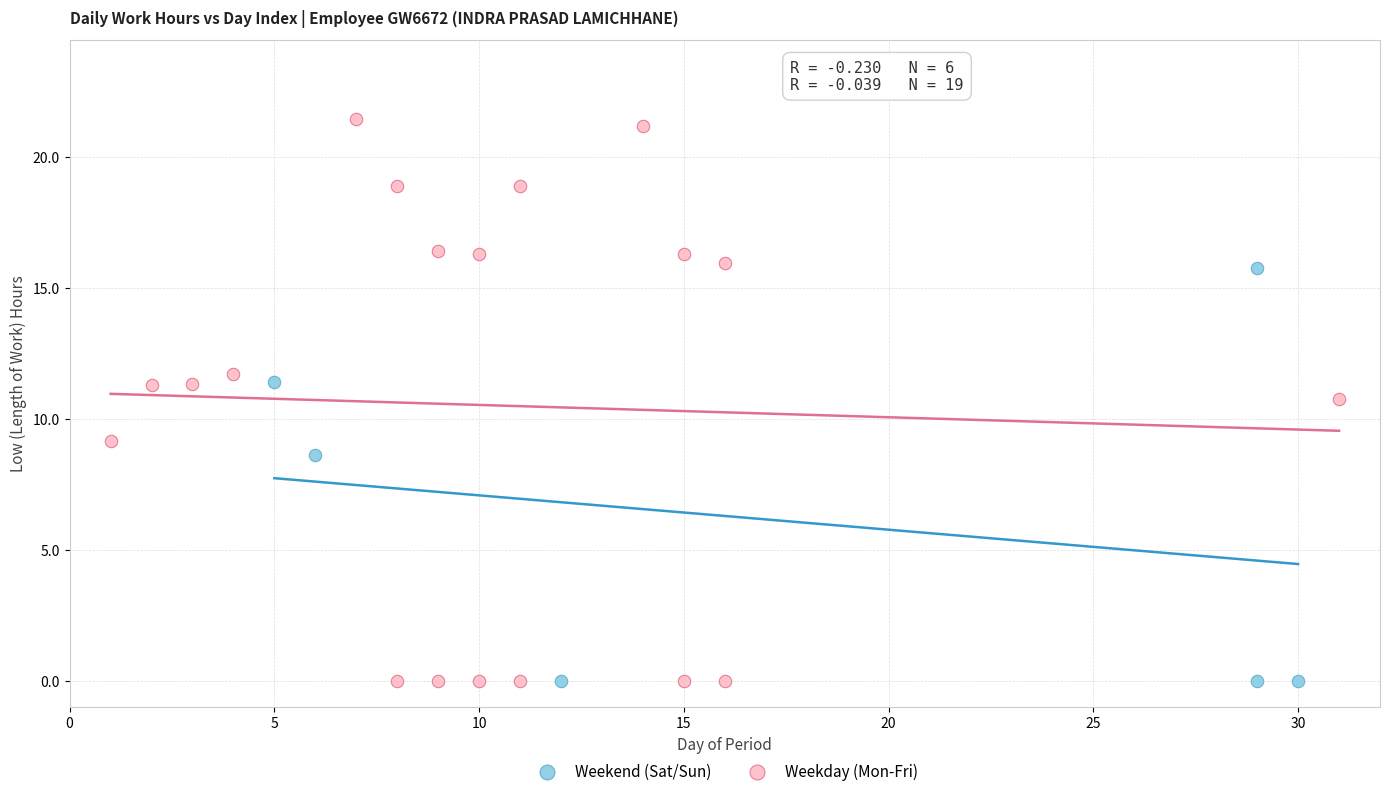

Which series reaches the maximum Y coordinate?

Weekday (Mon-Fri)